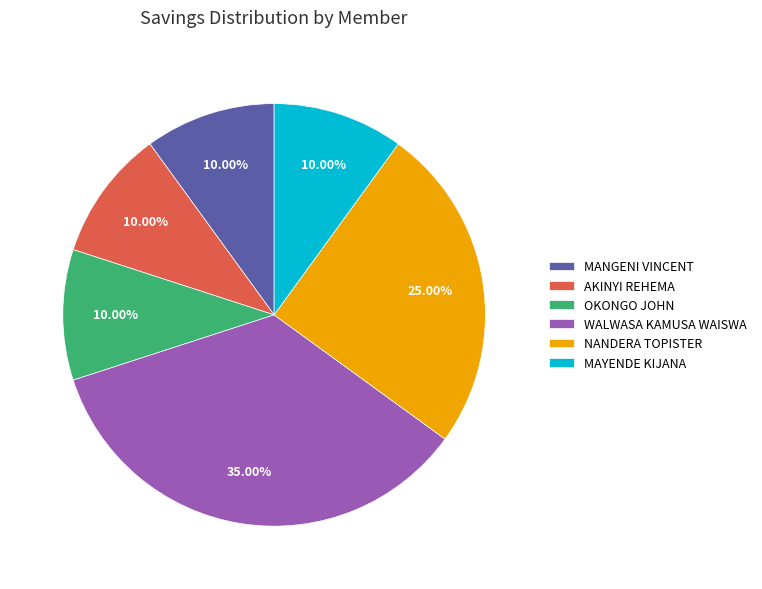

Is the sum of WALWASA KAMUSA WAISWA and MAYENDE KIJANA greater than half?

No